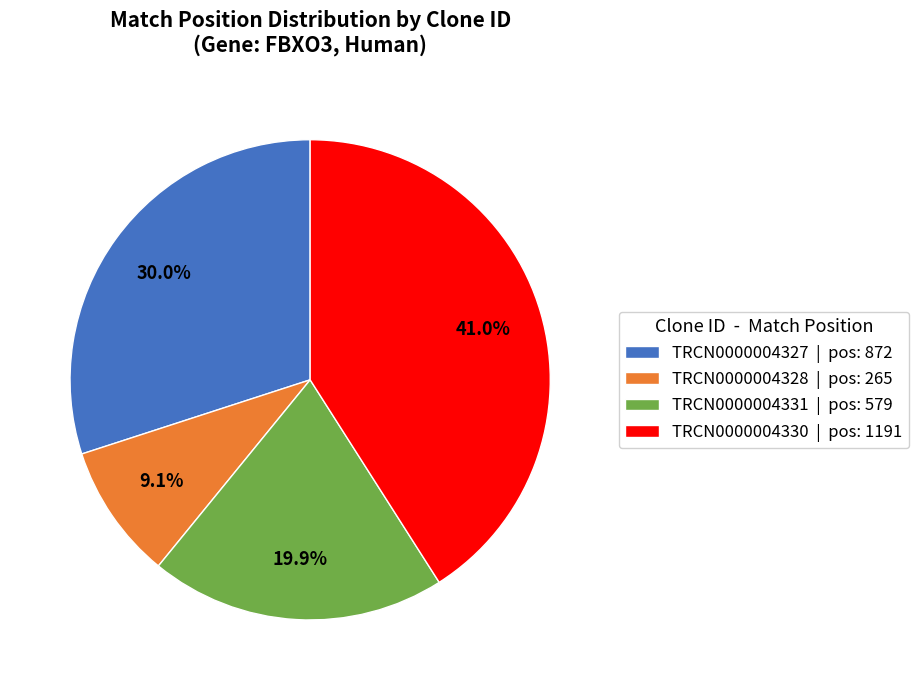

Is there a majority slice in this chart?

No